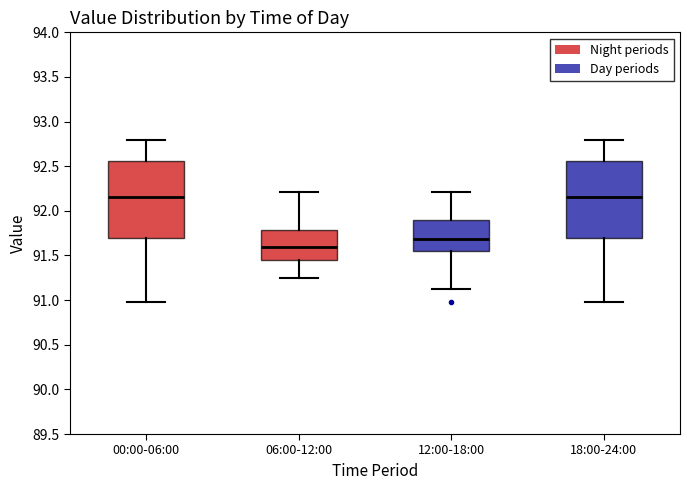

Reading left to right, transcribe this box plot: for each box, give where its median line is, the range the box spans, and where its two whiskers end, as read against the y-axis. The values are not printed on the chart, so give them approximately, as read against the axis.

00:00-06:00: median 92.15, box 91.70 to 92.55, whiskers 91.00 to 92.80
06:00-12:00: median 91.60, box 91.45 to 91.80, whiskers 91.25 to 92.20
12:00-18:00: median 91.70, box 91.55 to 91.90, whiskers 91.15 to 92.20
18:00-24:00: median 92.15, box 91.70 to 92.55, whiskers 91.00 to 92.80